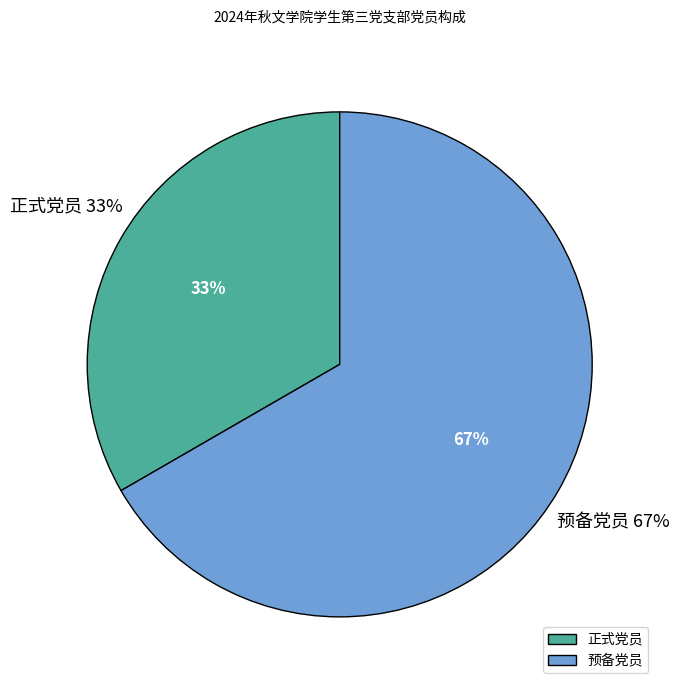

True or false: 正式党员 accounts for 33% of the total.

True